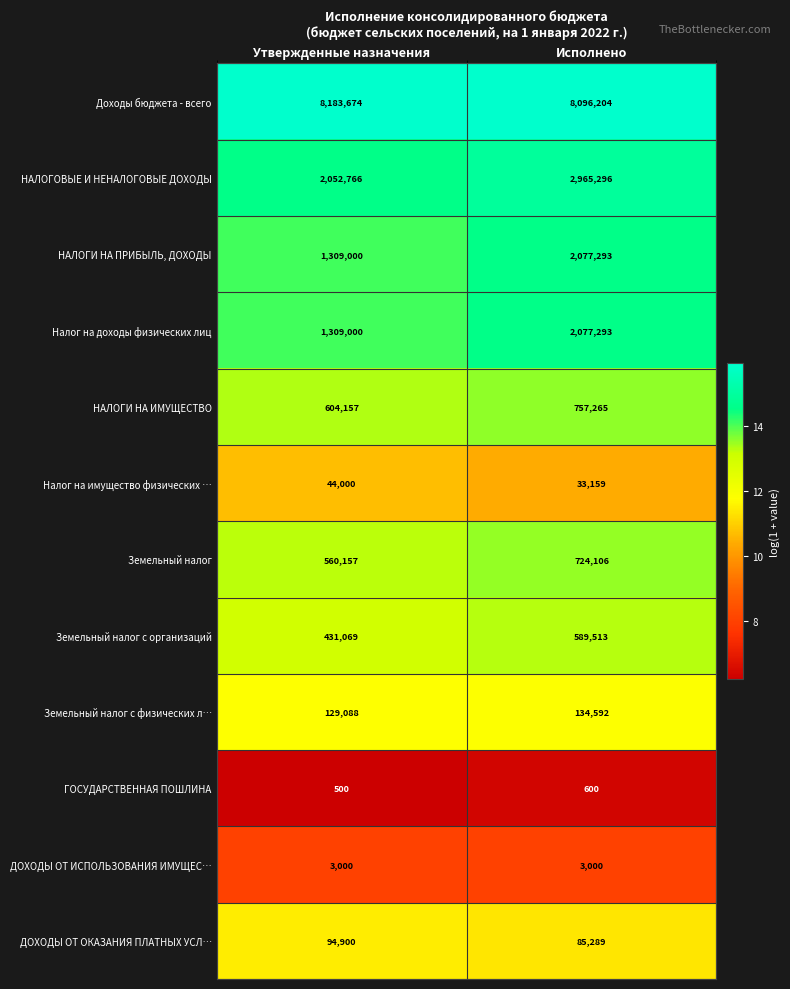

At which category is the sum across all series the highest?

Исполнено